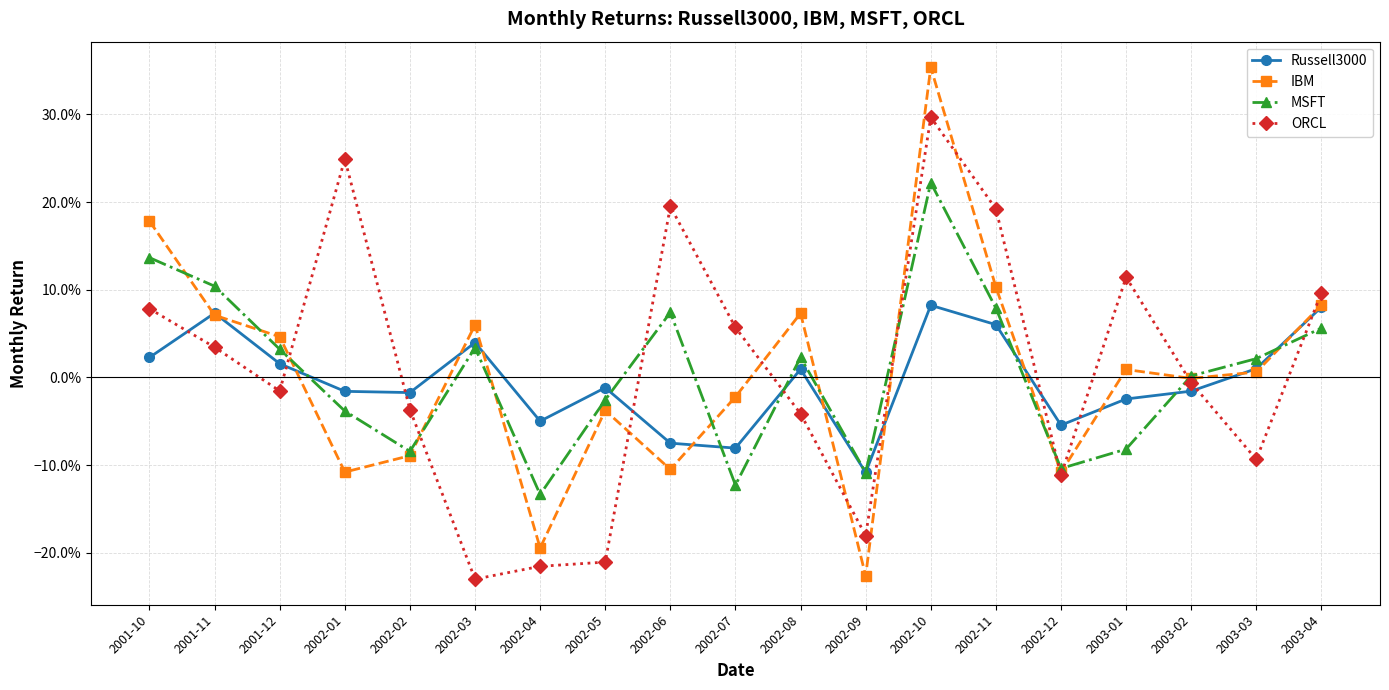

What are all the series names shown in the legend?

Russell3000, IBM, MSFT, ORCL